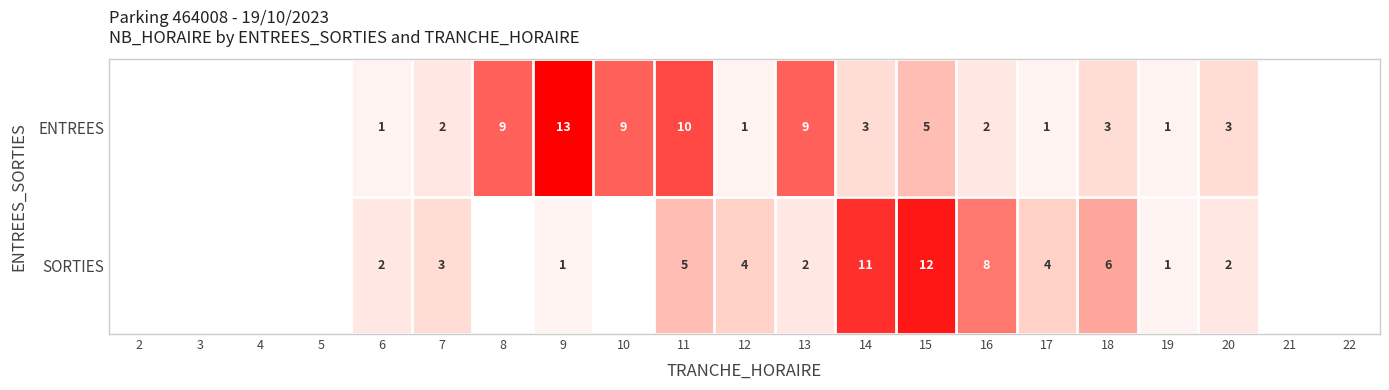

Is it true that SORTIES equals 6 at 18?

True